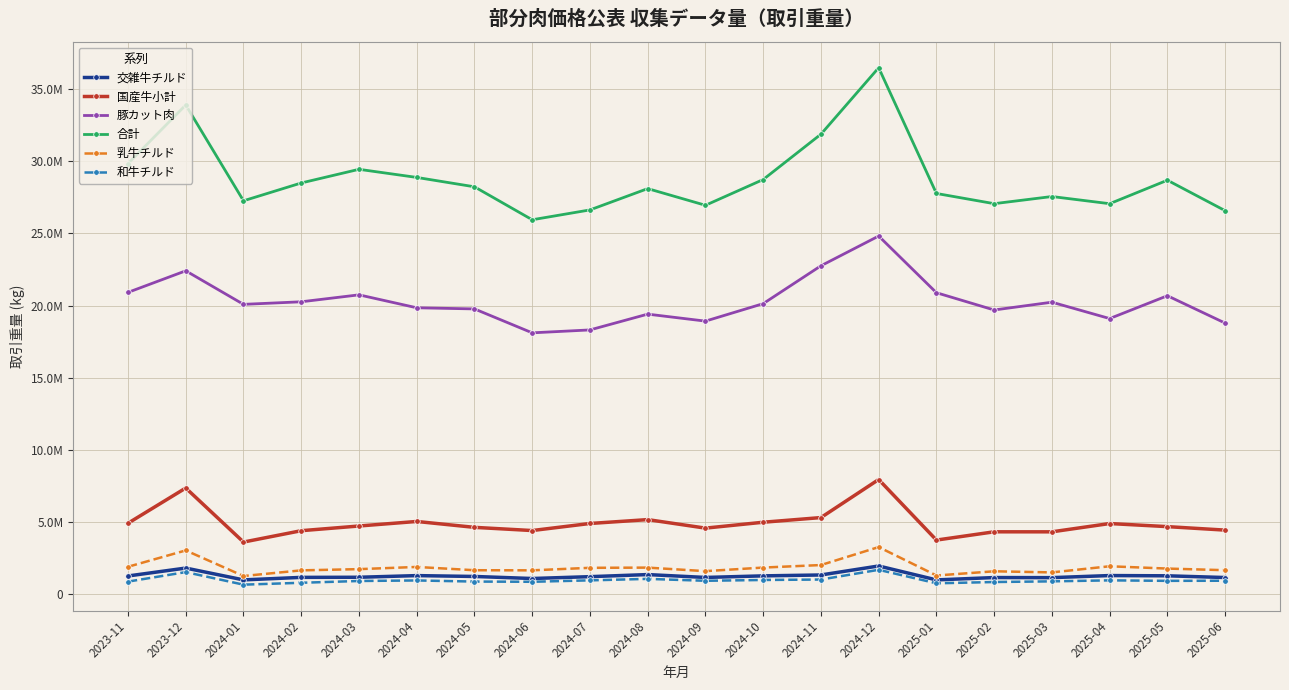

Does the chart display data point markers on the line(s)?

Yes